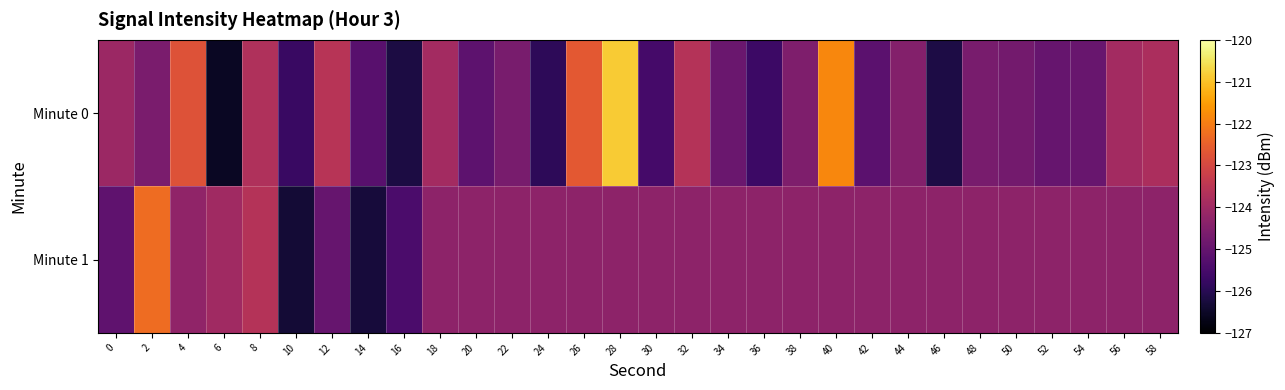

Between 8 and 24, which series saw the biggest shift?

Minute 0